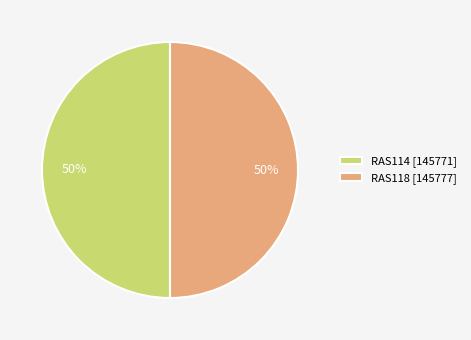

Is the sum of RAS114 and RAS118 greater than half?

Yes